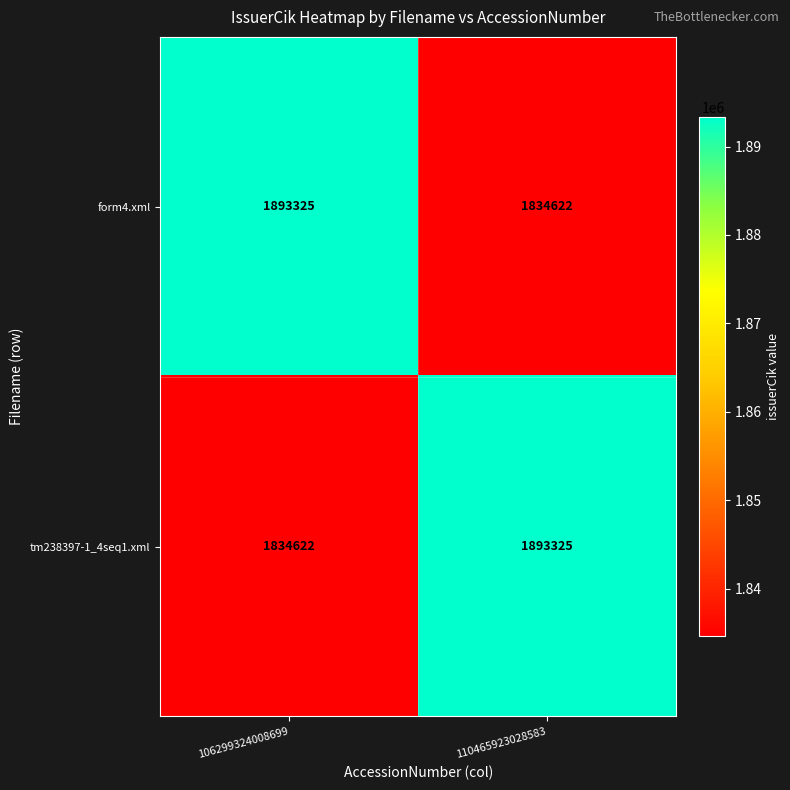

At how many categories does at least one series exceed 1845850?

2